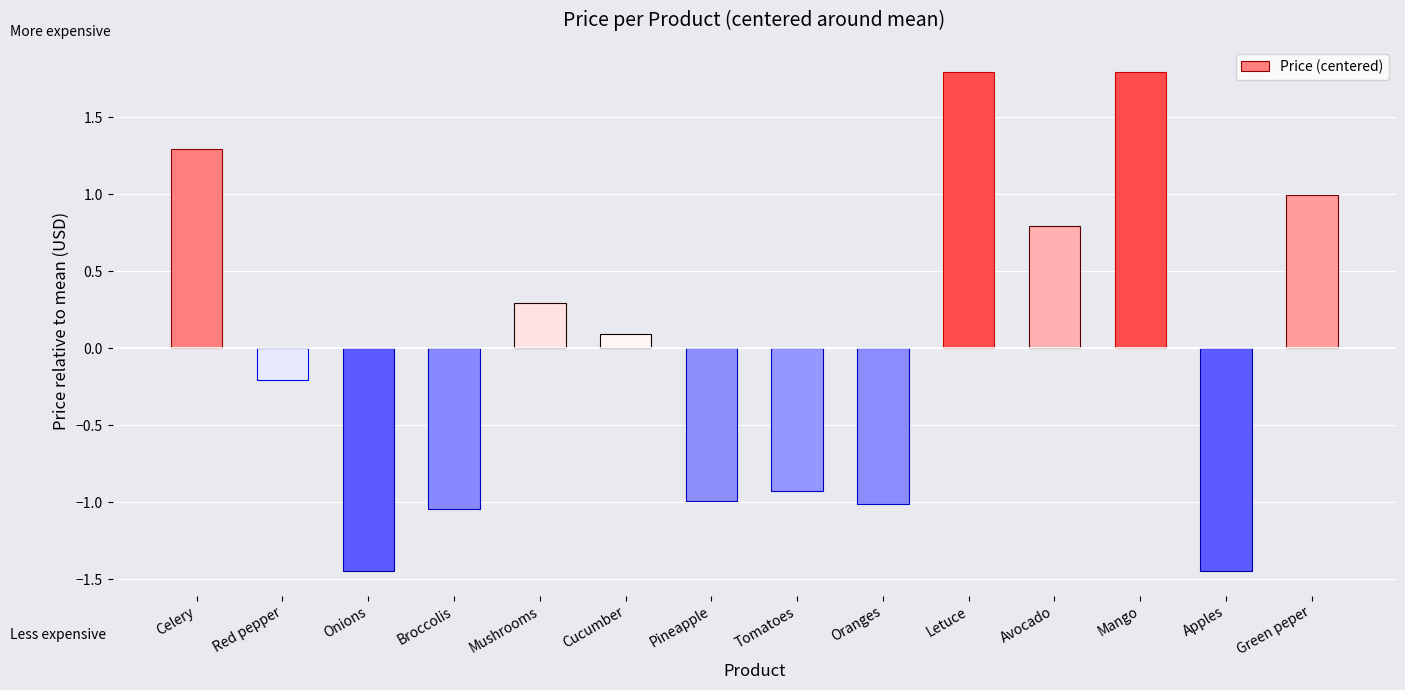

The chart shows a value of -1.6 at Pineapple. True or false?

False